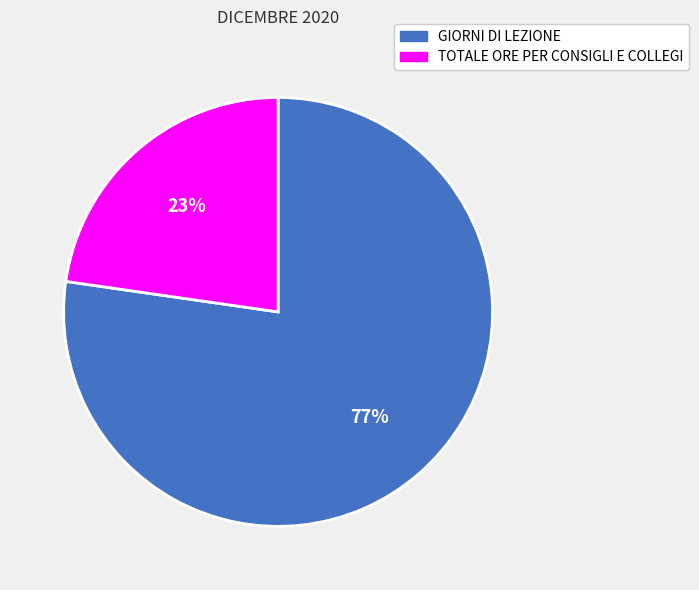

Between TOTALE ORE PER CONSIGLI E COLLEGI and GIORNI DI LEZIONE, which is larger?

GIORNI DI LEZIONE